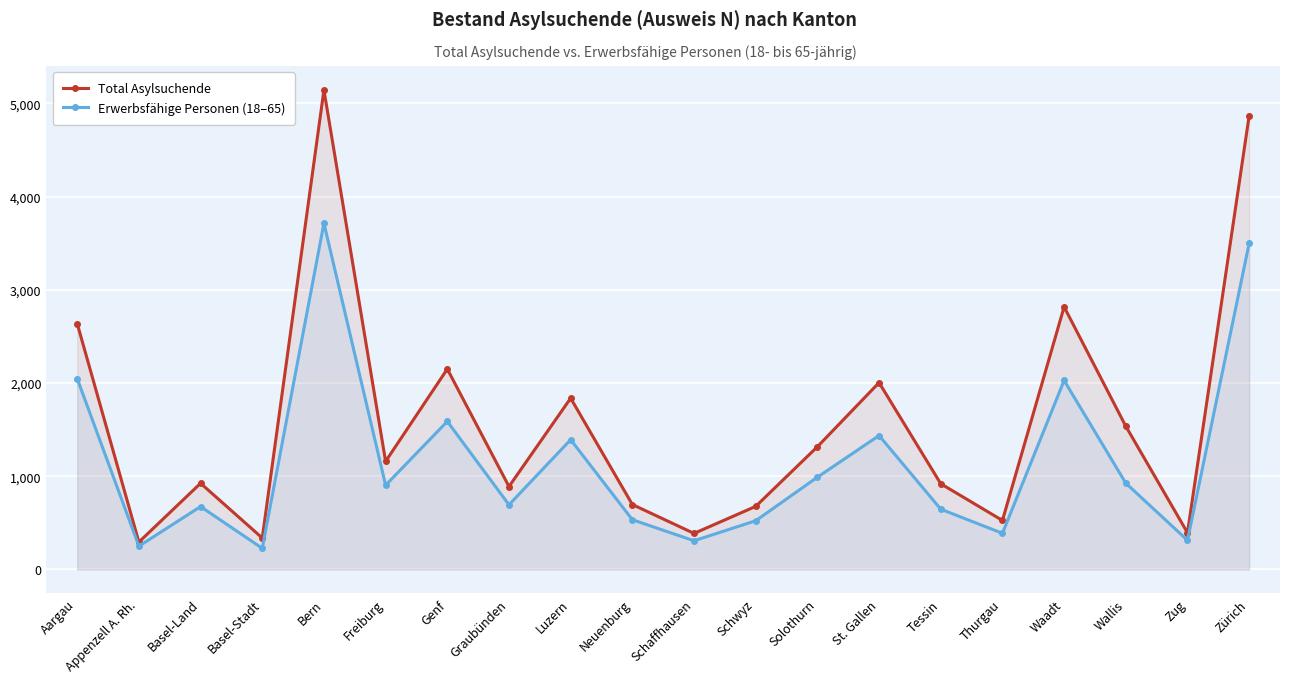

Rank the series at Schaffhausen from lowest to highest value.

Erwerbsfähige Personen (18–65), Total Asylsuchende